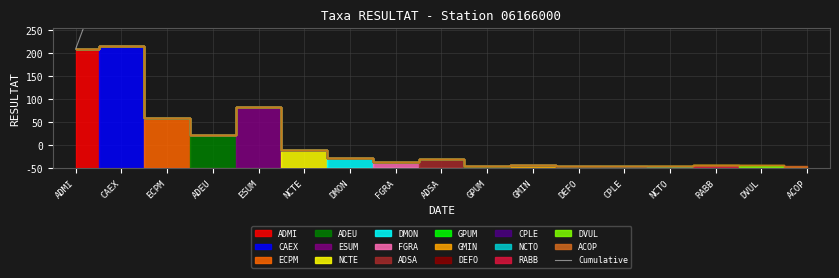

True or false: the data has more than 0 interior local peaks.

False